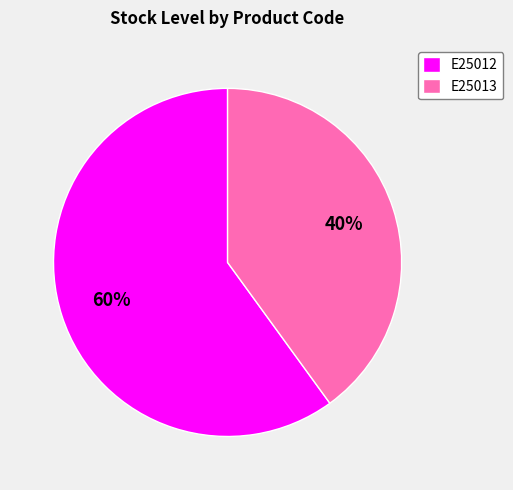

What is the largest slice in the pie chart?

E25012